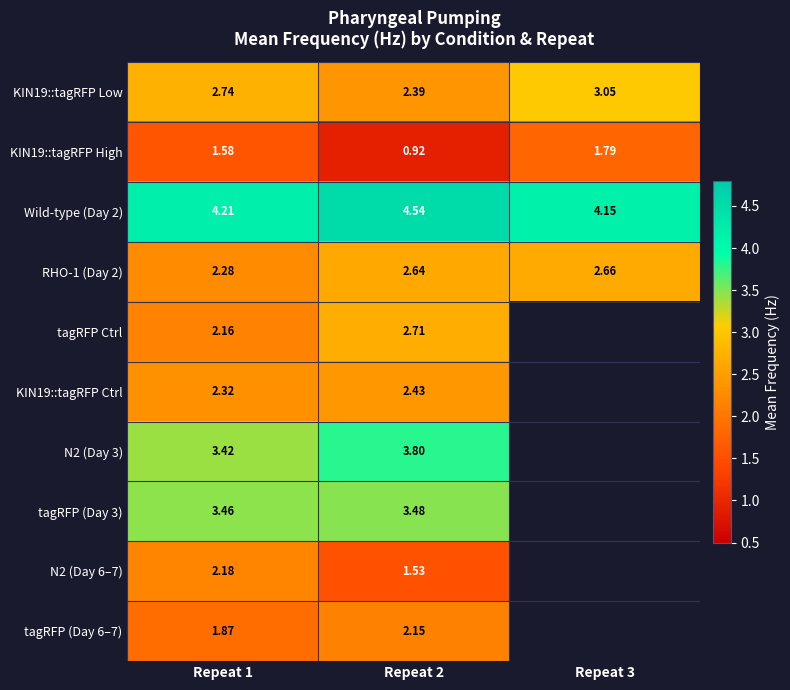

List the labels in order of KIN19::tagRFP Low value, largest first.

Repeat 3, Repeat 1, Repeat 2